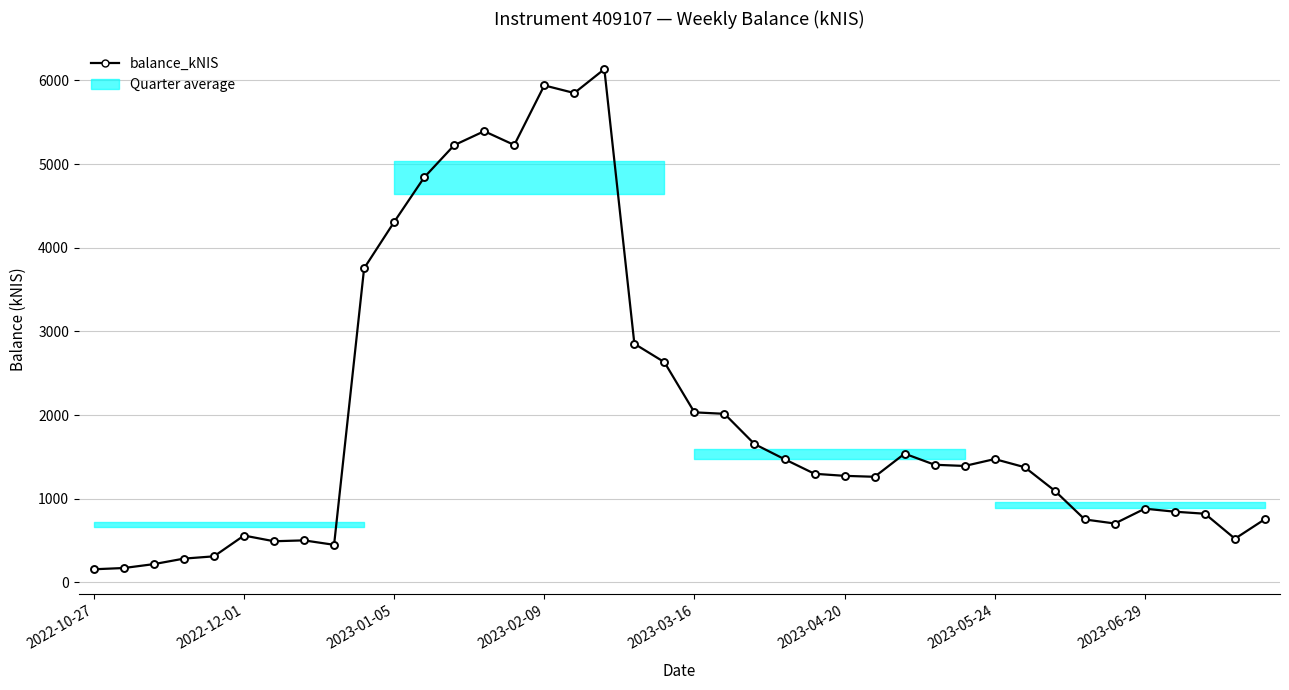

True or false: there are more than 2 points higher than both neighbors.

True